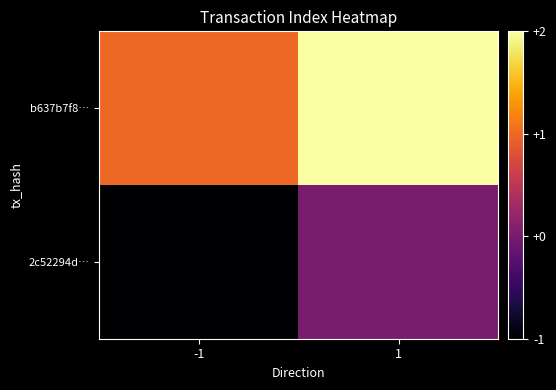

What is the total value across all series at 1?

2